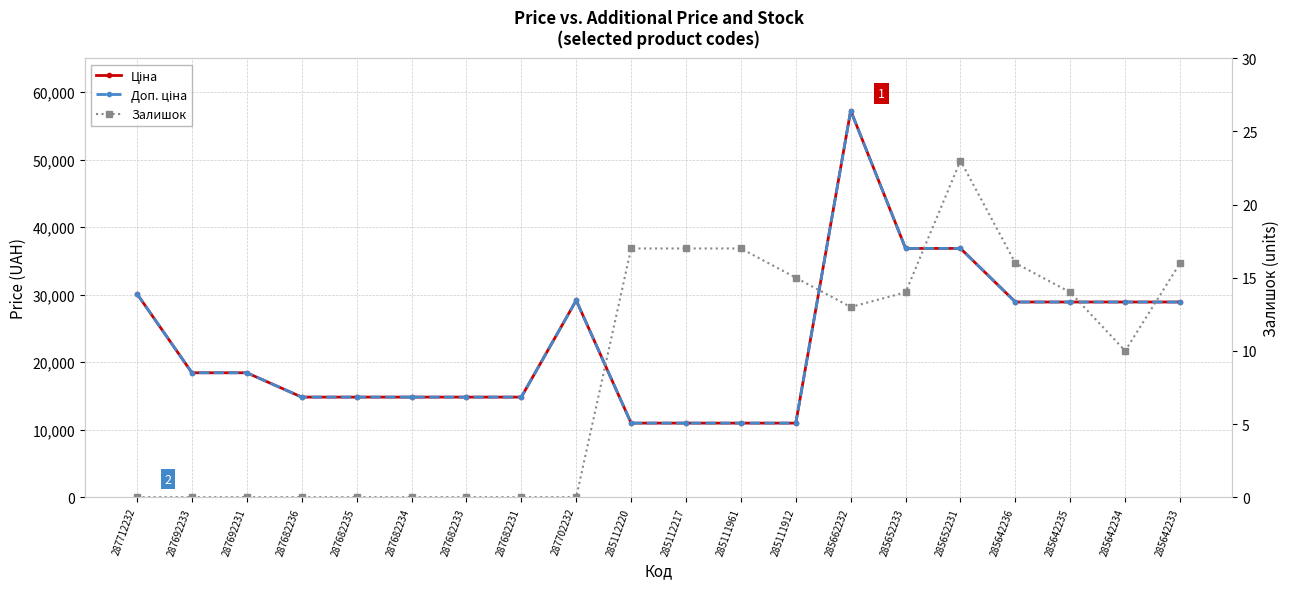

Which has a higher value, 287682236 or 285642233?

285642233